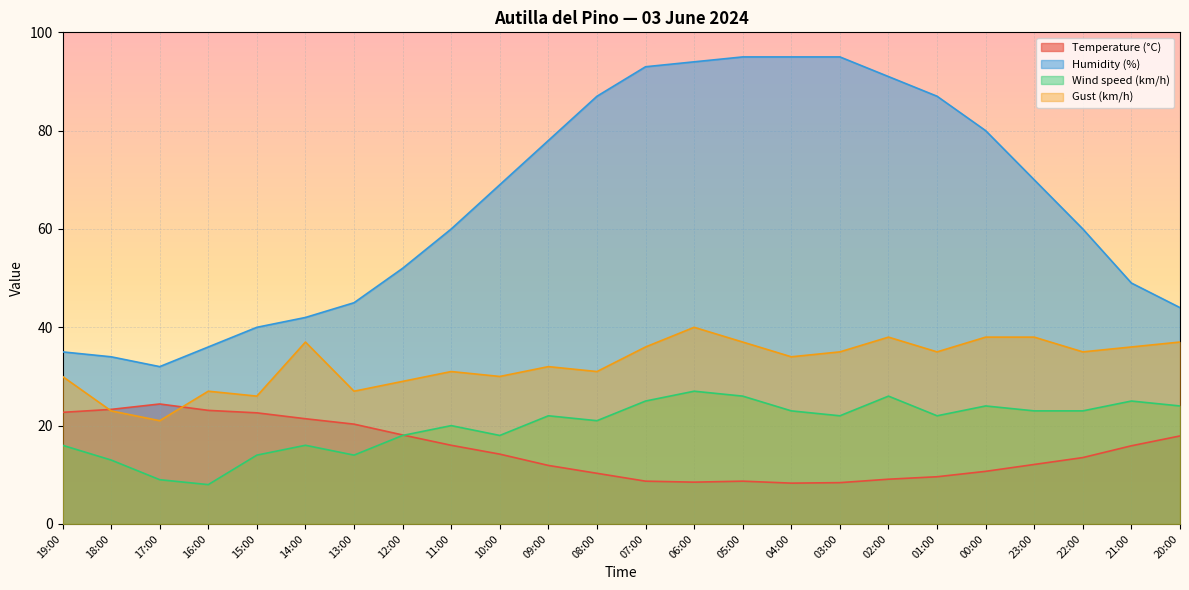

Which has a higher value, 00:00 or 13:00?

13:00